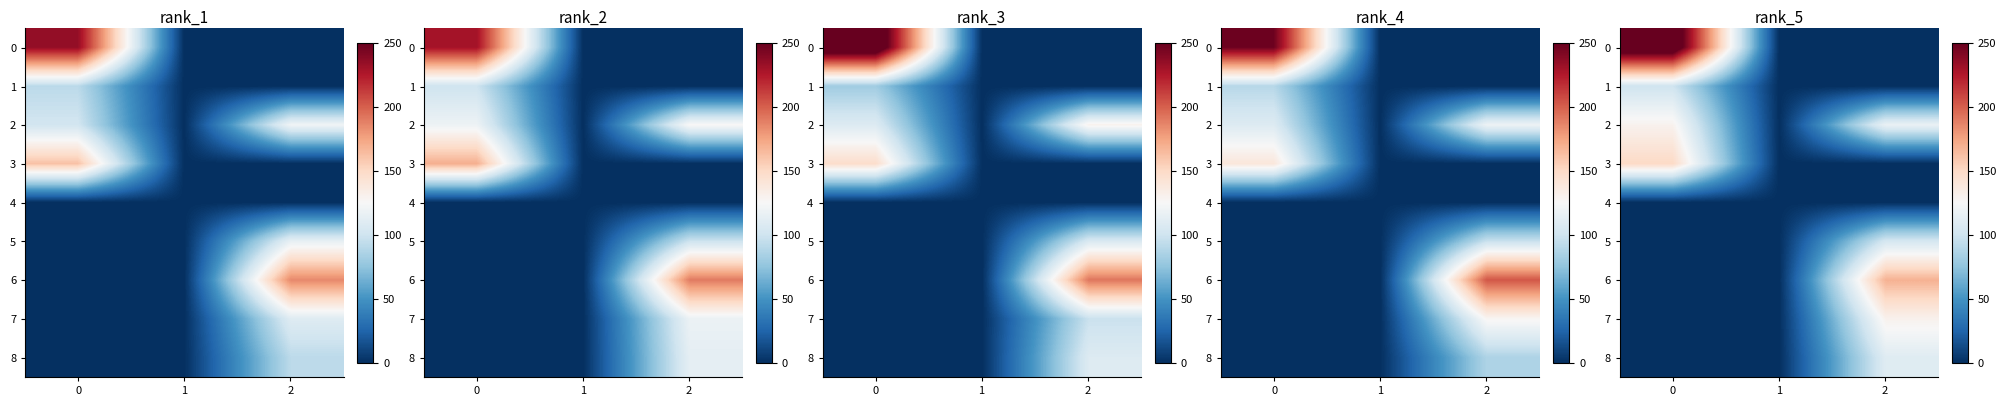

Which series changed the most between 1 and 2?

row_6